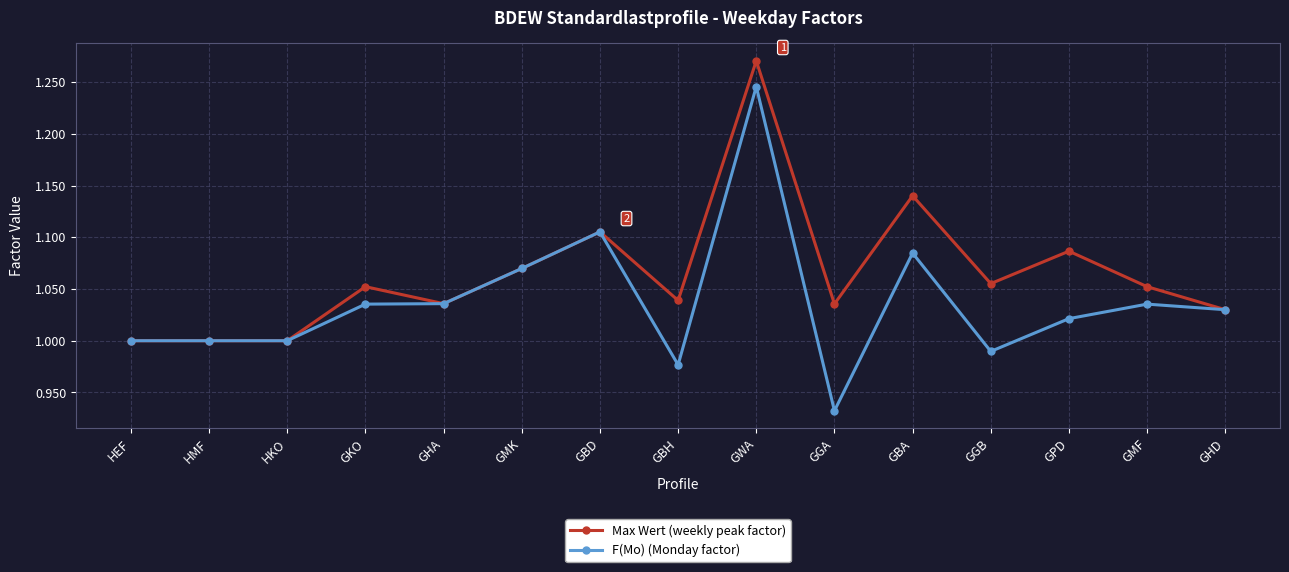

Rank the series by their average value, from highest to lowest.

Max Wert (weekly peak factor), F(Mo) (Monday factor)